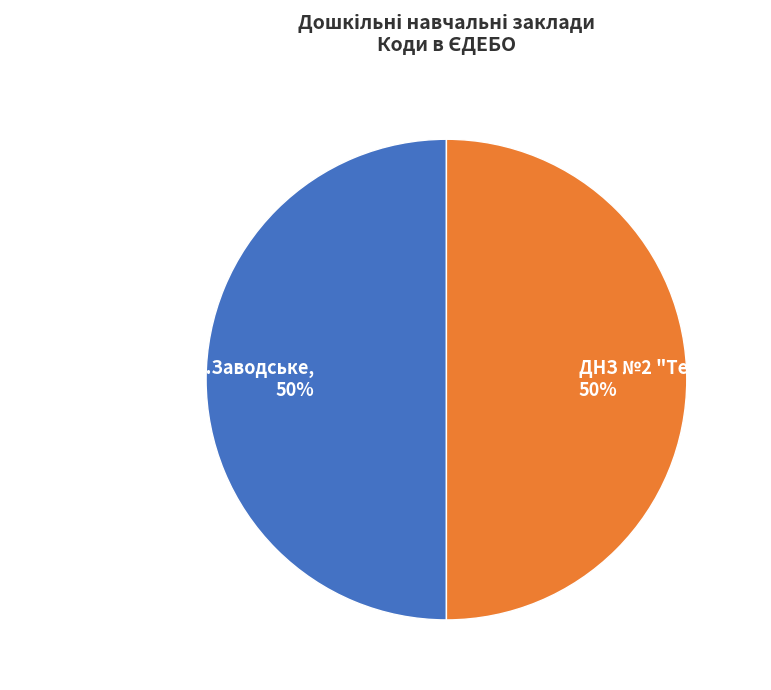

Is it true that ДНЗ №2 "Теремок" is 50% of the pie?

True